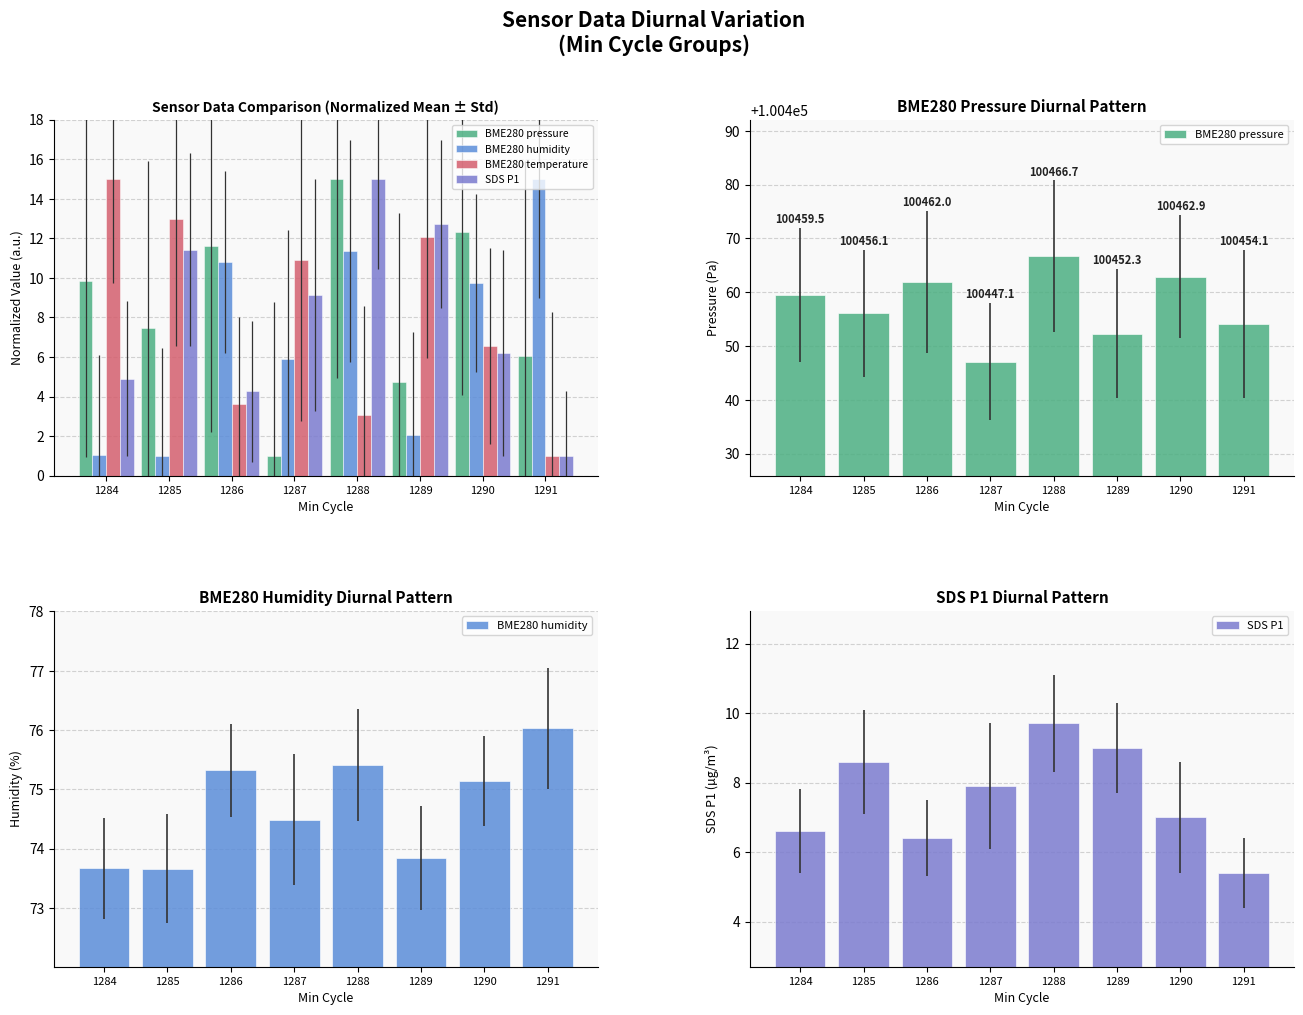

How many bars are there in each group?

4